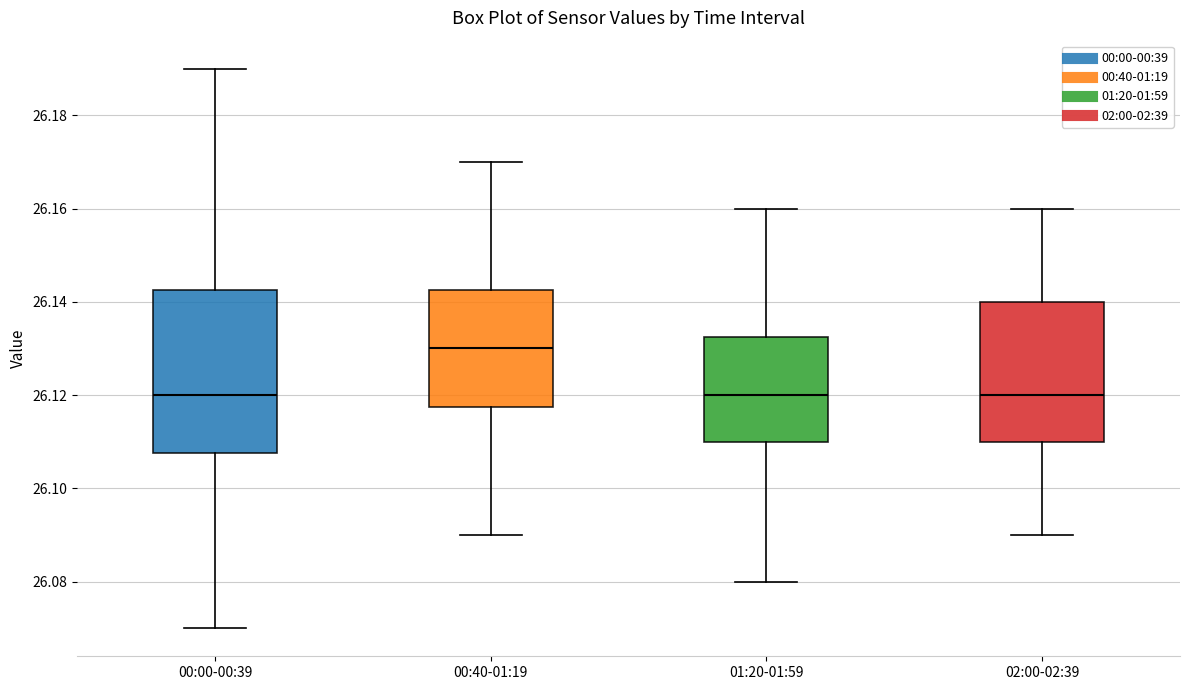

Reading left to right, transcribe this box plot: for each box, give where its median line is, the range the box spans, and where its two whiskers end, as read against the y-axis. The values are not printed on the chart, so give them approximately, as read against the axis.

00:00-00:39: median 26.120, box 26.108 to 26.142, whiskers 26.070 to 26.190
00:40-01:19: median 26.130, box 26.118 to 26.142, whiskers 26.090 to 26.170
01:20-01:59: median 26.120, box 26.110 to 26.132, whiskers 26.080 to 26.160
02:00-02:39: median 26.120, box 26.110 to 26.140, whiskers 26.090 to 26.160